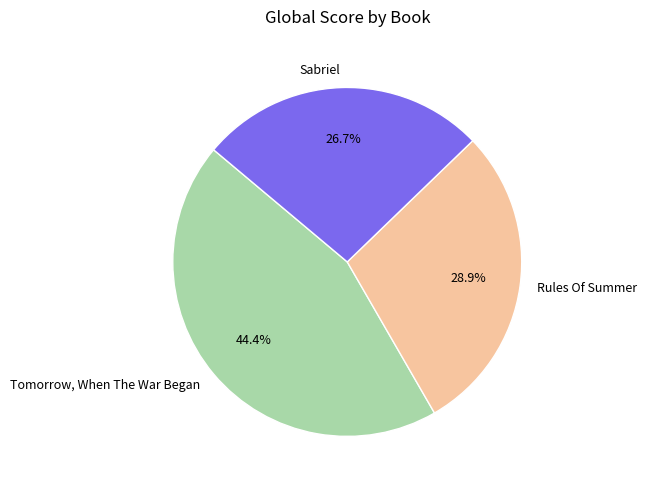

Which category has the smallest portion of the pie?

Sabriel